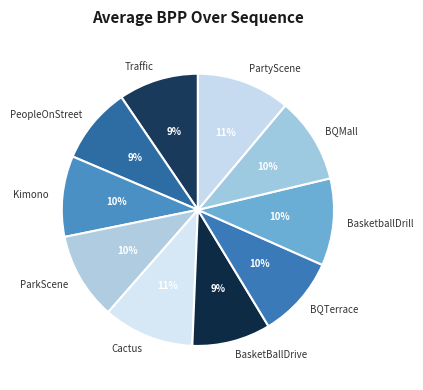

The BasketBallDrive slice represents 21% of the pie. True or false?

False